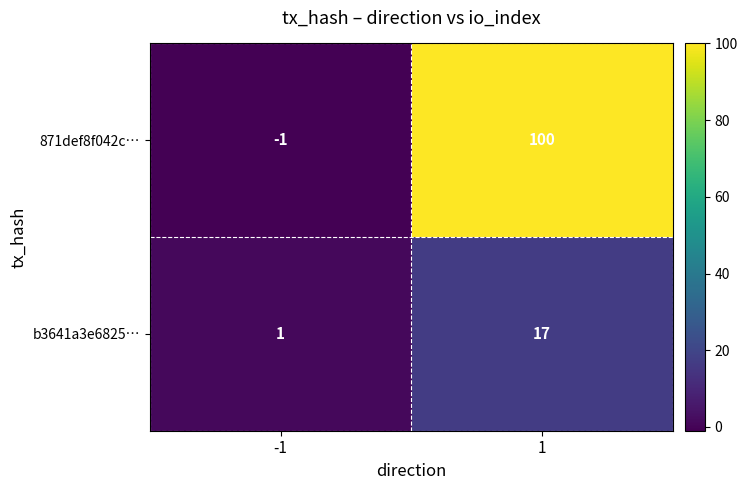

At how many categories does at least one series exceed 38?

1